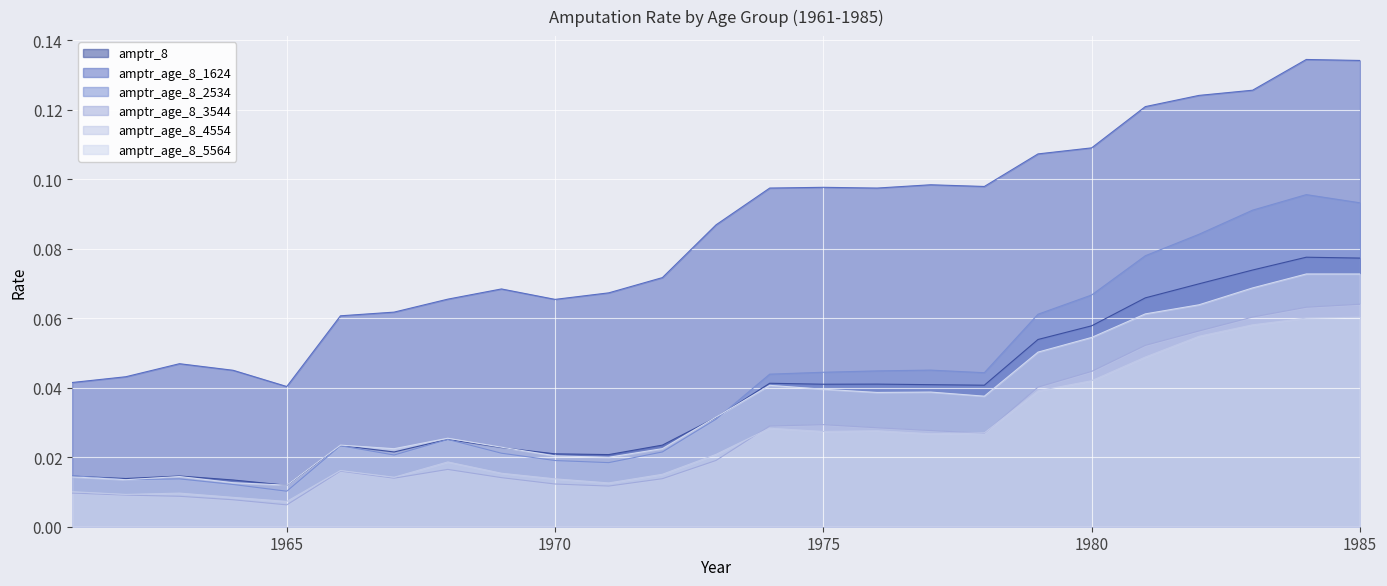

Reading right to left, what are all the values shown in this chart?

amptr_8: 1985=0.1	1984=0.1	1983=0.1	1982=0.1	1981=0.1	1980=0.1	1979=0.1	1978=0.0	1977=0.0	1976=0.0	1975=0.0	1974=0.0	1973=0.0	1972=0.0	1971=0.0	1970=0.0	1969=0.0	1968=0.0	1967=0.0	1966=0.0	1965=0.0	1964=0.0	1963=0.0	1962=0.0	1961=0.0
amptr_age_8_1624: 1985=0.1	1984=0.1	1983=0.1	1982=0.1	1981=0.1	1980=0.1	1979=0.1	1978=0.1	1977=0.1	1976=0.1	1975=0.1	1974=0.1	1973=0.1	1972=0.1	1971=0.1	1970=0.1	1969=0.1	1968=0.1	1967=0.1	1966=0.1	1965=0.0	1964=0.0	1963=0.0	1962=0.0	1961=0.0
amptr_age_8_2534: 1985=0.1	1984=0.1	1983=0.1	1982=0.1	1981=0.1	1980=0.1	1979=0.1	1978=0.0	1977=0.0	1976=0.0	1975=0.0	1974=0.0	1973=0.0	1972=0.0	1971=0.0	1970=0.0	1969=0.0	1968=0.0	1967=0.0	1966=0.0	1965=0.0	1964=0.0	1963=0.0	1962=0.0	1961=0.0
amptr_age_8_3544: 1985=0.1	1984=0.1	1983=0.1	1982=0.1	1981=0.1	1980=0.0	1979=0.0	1978=0.0	1977=0.0	1976=0.0	1975=0.0	1974=0.0	1973=0.0	1972=0.0	1971=0.0	1970=0.0	1969=0.0	1968=0.0	1967=0.0	1966=0.0	1965=0.0	1964=0.0	1963=0.0	1962=0.0	1961=0.0
amptr_age_8_4554: 1985=0.1	1984=0.1	1983=0.1	1982=0.1	1981=0.0	1980=0.0	1979=0.0	1978=0.0	1977=0.0	1976=0.0	1975=0.0	1974=0.0	1973=0.0	1972=0.0	1971=0.0	1970=0.0	1969=0.0	1968=0.0	1967=0.0	1966=0.0	1965=0.0	1964=0.0	1963=0.0	1962=0.0	1961=0.0
amptr_age_8_5564: 1985=0.1	1984=0.1	1983=0.1	1982=0.1	1981=0.1	1980=0.1	1979=0.1	1978=0.0	1977=0.0	1976=0.0	1975=0.0	1974=0.0	1973=0.0	1972=0.0	1971=0.0	1970=0.0	1969=0.0	1968=0.0	1967=0.0	1966=0.0	1965=0.0	1964=0.0	1963=0.0	1962=0.0	1961=0.0